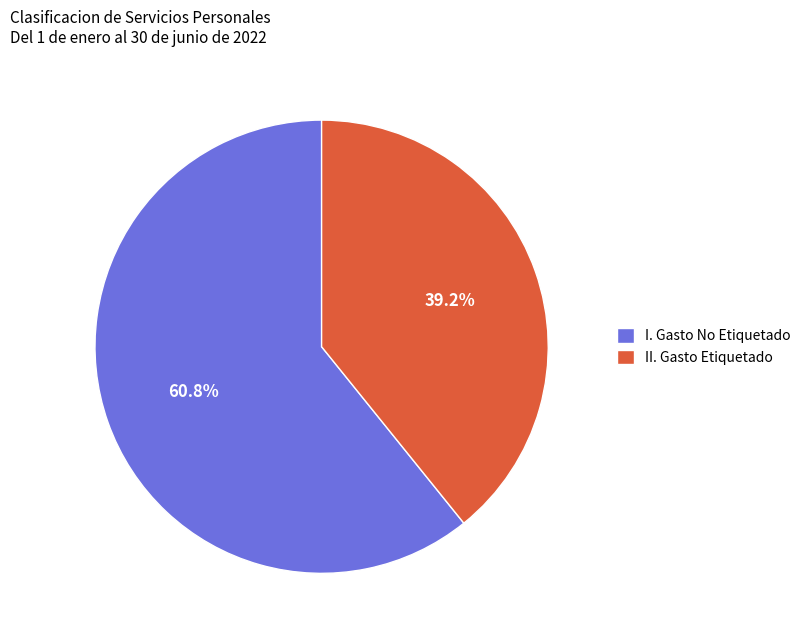

To the nearest percent, what is the difference between the I. Gasto No Etiquetado and II. Gasto Etiquetado slice percentages?

22%